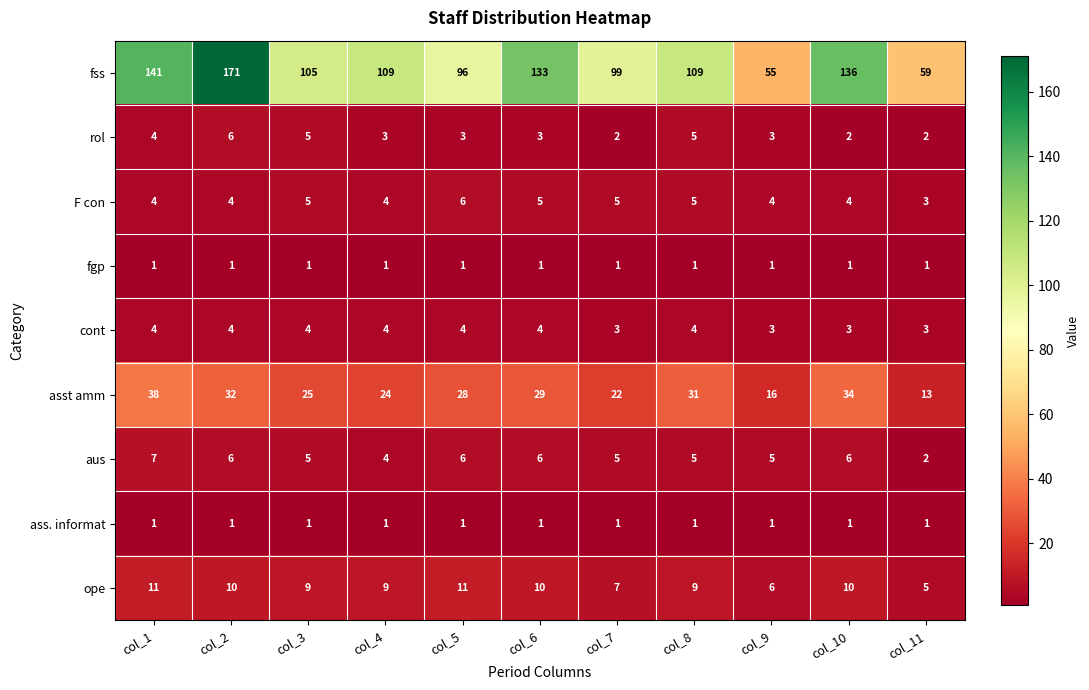

At how many categories does at least one series exceed 97?

8